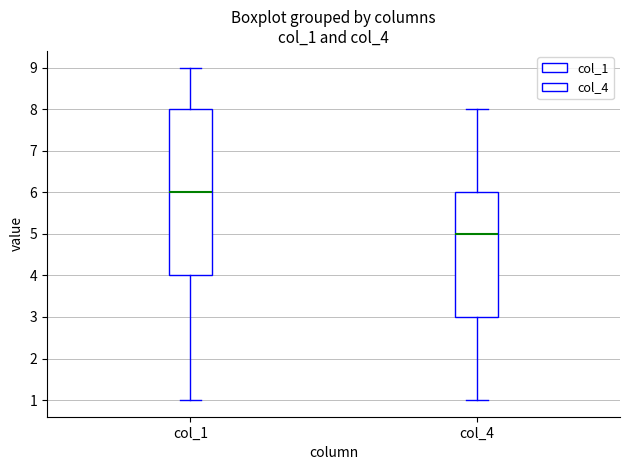

Reading left to right, transcribe this box plot: for each box, give where its median line is, the range the box spans, and where its two whiskers end, as read against the y-axis. The values are not printed on the chart, so give them approximately, as read against the axis.

col_1: median 6, box 4 to 8, whiskers 1 to 9
col_4: median 5, box 3 to 6, whiskers 1 to 8